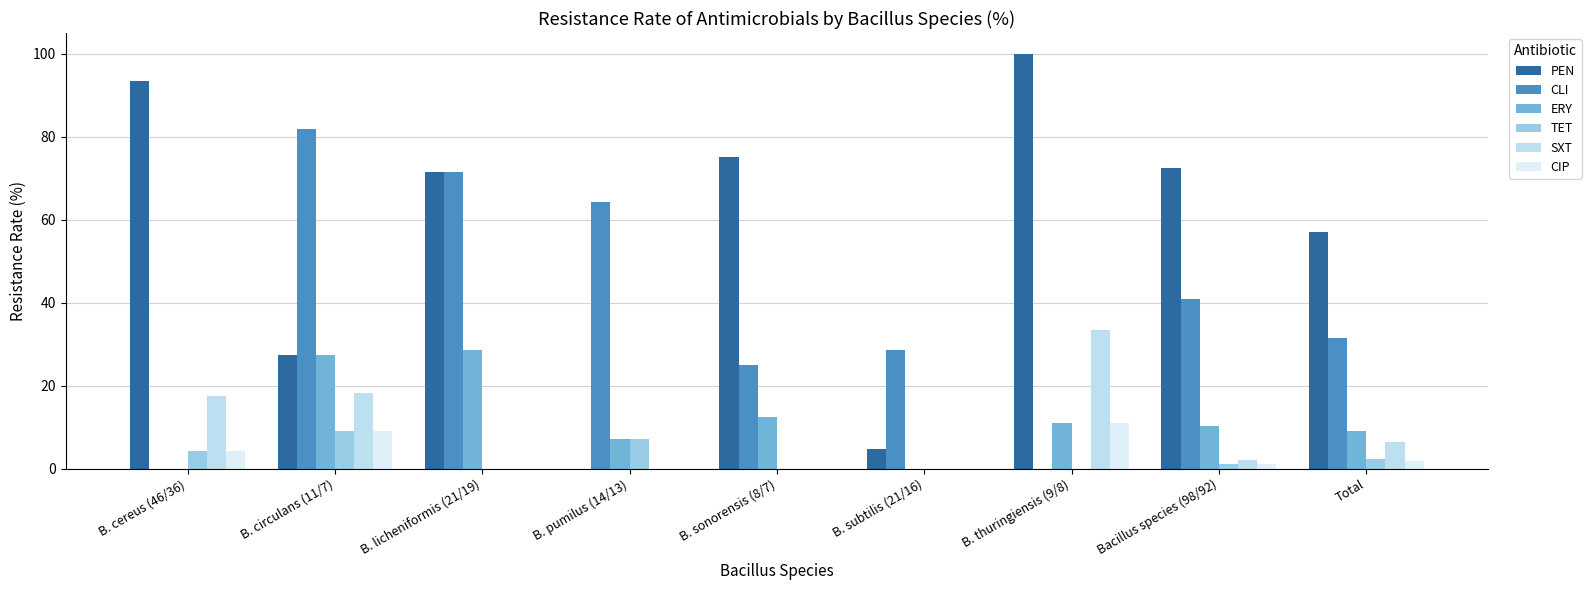

At which label does SXT first exceed 2?

B. cereus (46/36)